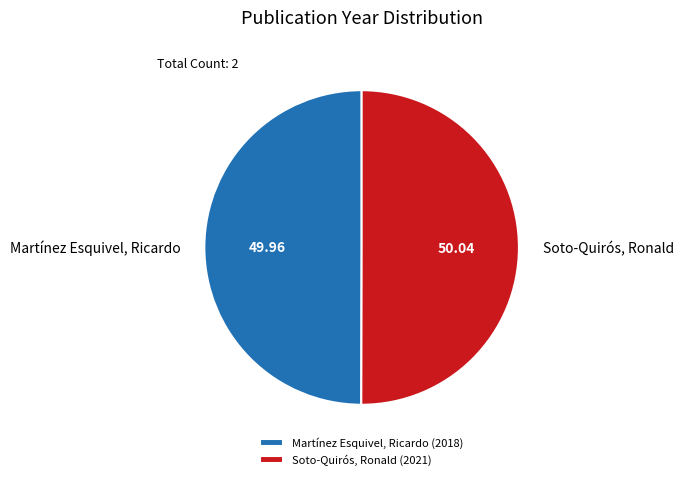

What is the ratio of the value at Martínez Esquivel, Ricardo to the value at Soto-Quirós, Ronald?

1.0